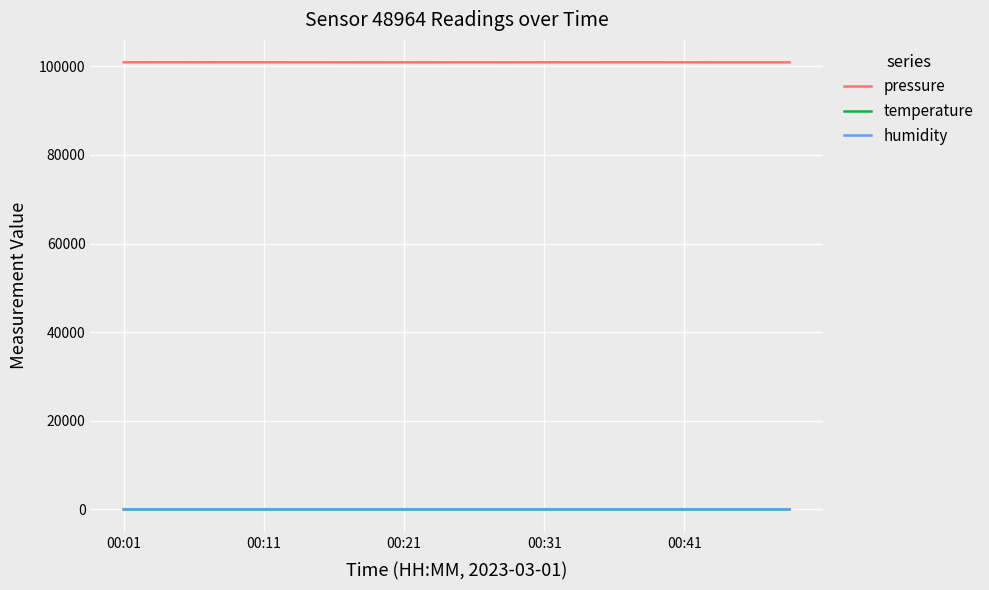

What is the greatest value displayed?

100925.2